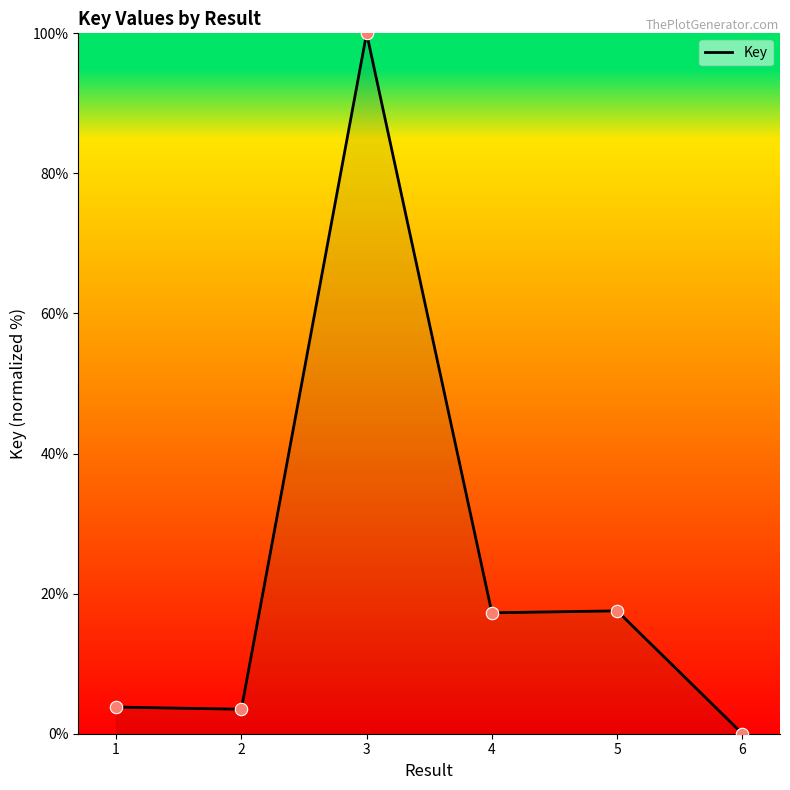

Between 1 and 3, which is larger?

3